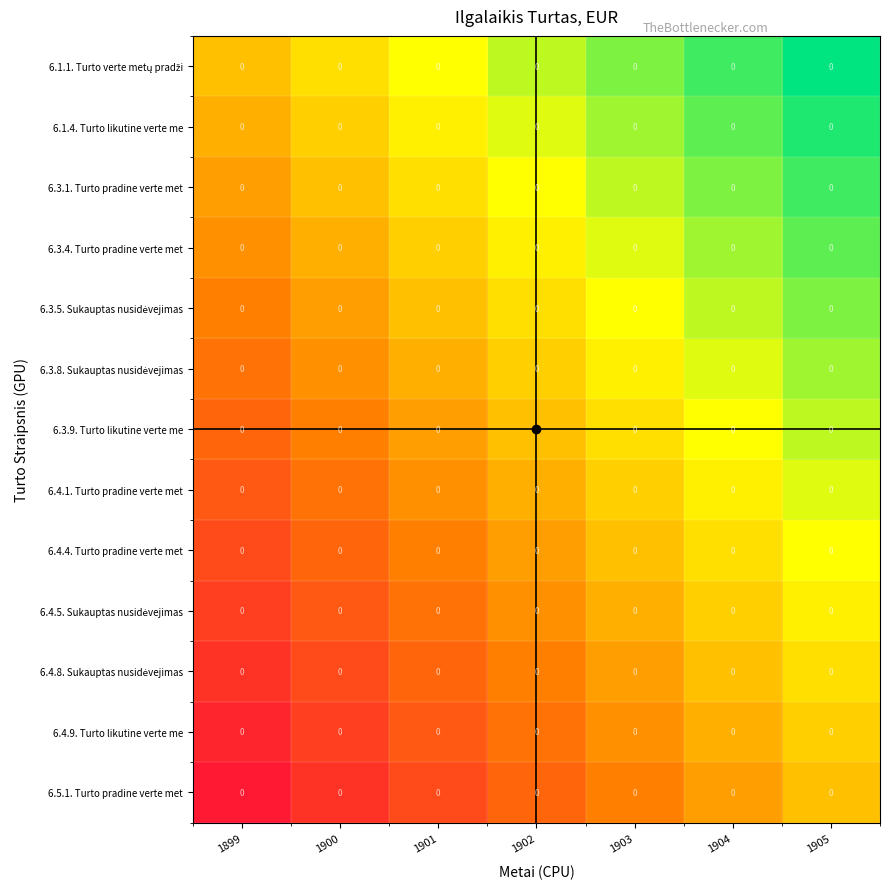

Which has a higher value, 1904 or 1899?

1904